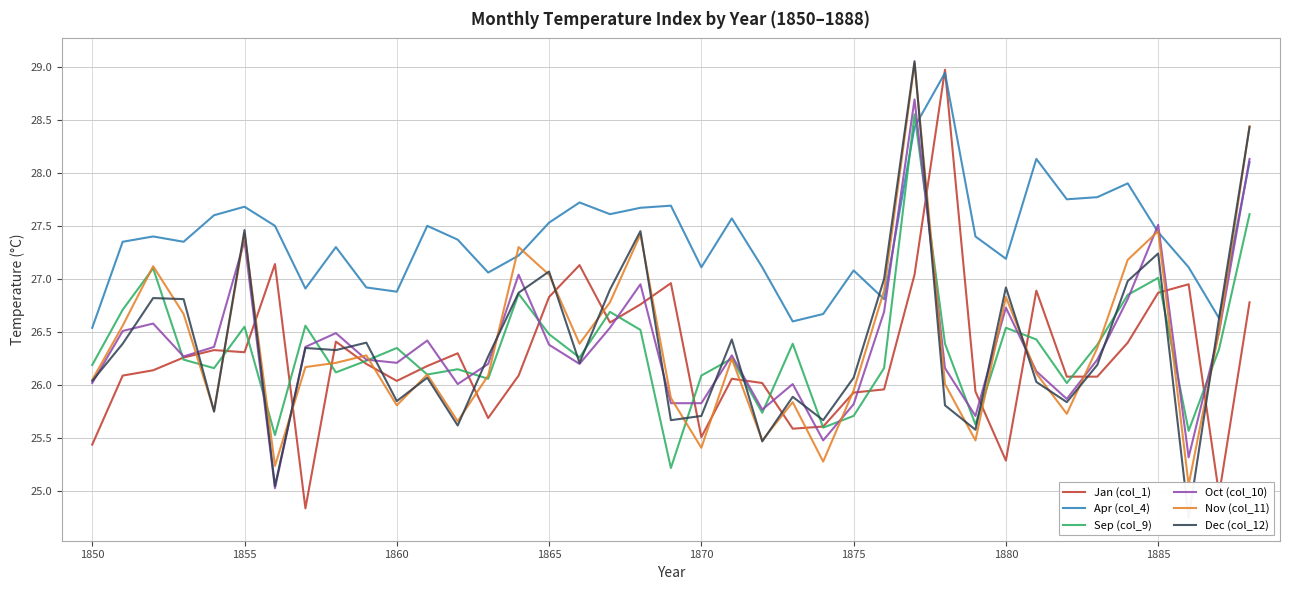

Reading right to left, what are all the values shown in this chart?

Jan (col_1): 26.8	25.0	26.9	26.9	26.4	26.1	26.1	26.9	25.3	25.9	29.0	27.0	26.0	25.9	25.6	25.6	26.0	26.1	25.5	27.0	26.8	26.6	27.1	26.8	26.1	25.7	26.3	26.2	26.0	26.2	26.4	24.8	27.1	26.3	26.3	26.3	26.1	26.1	25.4
Apr (col_4): 28.1	26.6	27.1	27.4	27.9	27.8	27.8	28.1	27.2	27.4	28.9	28.4	26.8	27.1	26.7	26.6	27.1	27.6	27.1	27.7	27.7	27.6	27.7	27.5	27.2	27.1	27.4	27.5	26.9	26.9	27.3	26.9	27.5	27.7	27.6	27.4	27.4	27.4	26.5
Sep (col_9): 27.6	26.3	25.6	27.0	26.9	26.4	26.0	26.4	26.5	25.6	26.4	28.6	26.2	25.7	25.6	26.4	25.7	26.2	26.1	25.2	26.5	26.7	26.3	26.5	26.9	26.1	26.1	26.1	26.4	26.2	26.1	26.6	25.5	26.6	26.2	26.2	27.1	26.7	26.2
Oct (col_10): 28.1	26.5	25.3	27.5	26.8	26.2	25.9	26.1	26.7	25.7	26.2	28.7	26.7	25.8	25.5	26.0	25.8	26.3	25.8	25.8	26.9	26.5	26.2	26.4	27.0	26.2	26.0	26.4	26.2	26.2	26.5	26.4	25.0	27.4	26.4	26.3	26.6	26.5	26.0
Nov (col_11): 28.4	26.5	25.1	27.4	27.2	26.4	25.7	26.1	26.8	25.5	26.0	29.0	26.9	25.9	25.3	25.8	25.5	26.2	25.4	25.9	27.4	26.8	26.4	27.0	27.3	26.1	25.7	26.1	25.8	26.3	26.2	26.2	25.2	27.4	25.8	26.7	27.1	26.6	26.1
Dec (col_12): 28.4	26.6	24.8	27.2	27.0	26.2	25.8	26.0	26.9	25.6	25.8	29.1	27.0	26.1	25.7	25.9	25.5	26.4	25.7	25.7	27.4	26.9	26.2	27.1	26.9	26.3	25.6	26.1	25.9	26.4	26.3	26.4	25.1	27.5	25.8	26.8	26.8	26.4	26.0